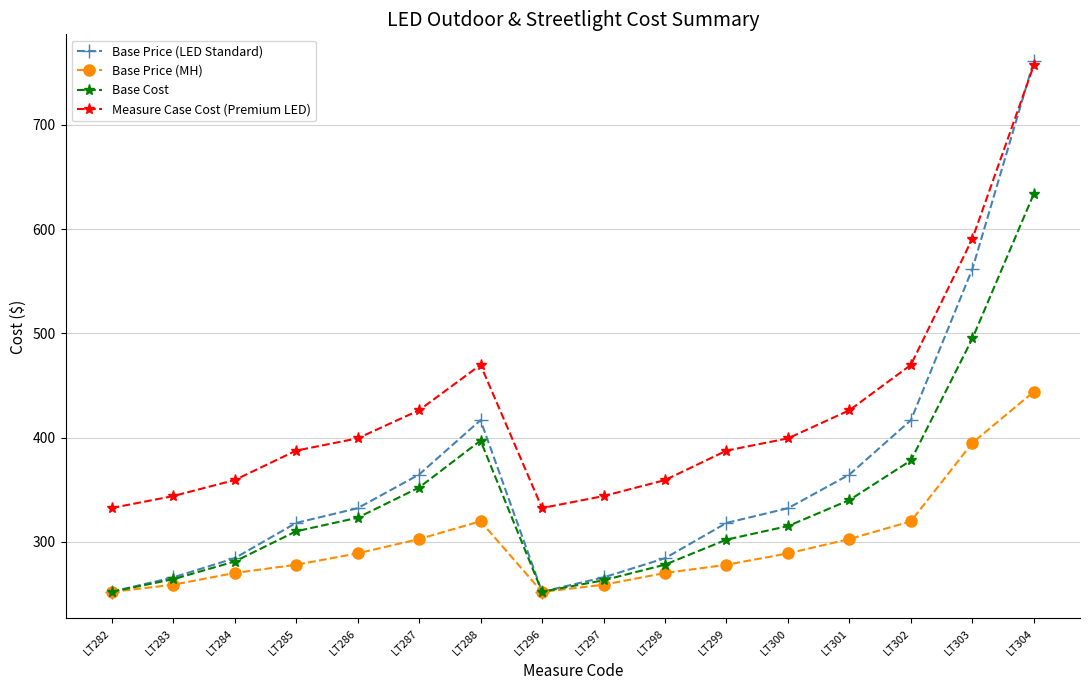

Where is the first local maximum for Base Cost?

LT288